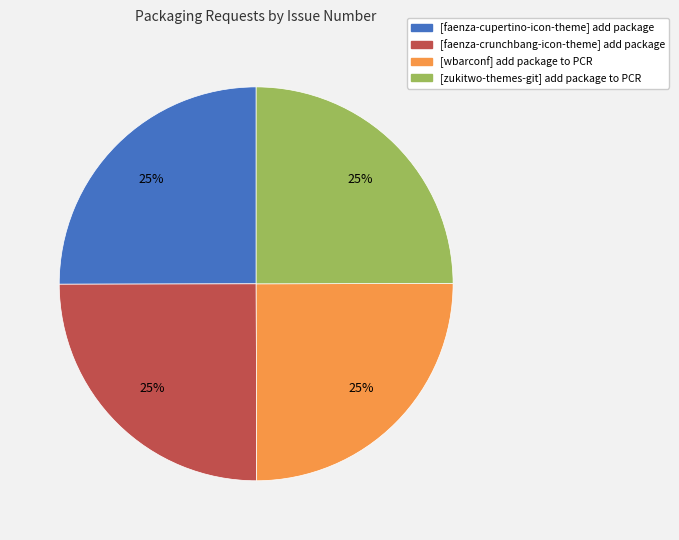

Is it true that [wbarconf] add package to PCR is 36% of the pie?

False